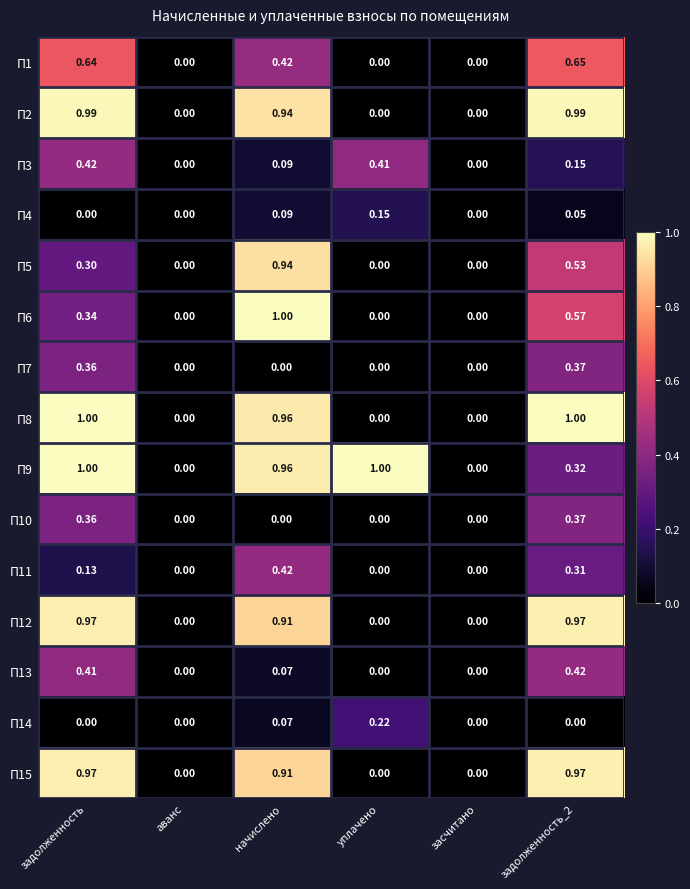

At which category is the sum across all series the highest?

задолженность